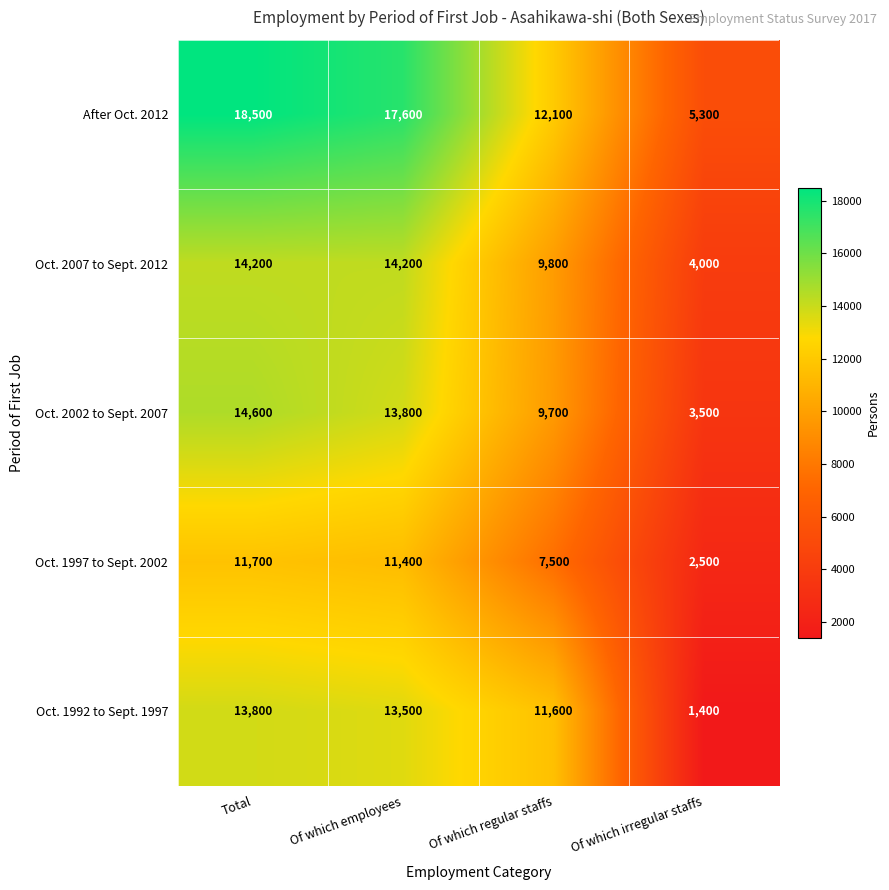

At Total, list the series in order from largest to smallest.

After Oct. 2012, Oct. 2002 to Sept. 2007, Oct. 2007 to Sept. 2012, Oct. 1992 to Sept. 1997, Oct. 1997 to Sept. 2002